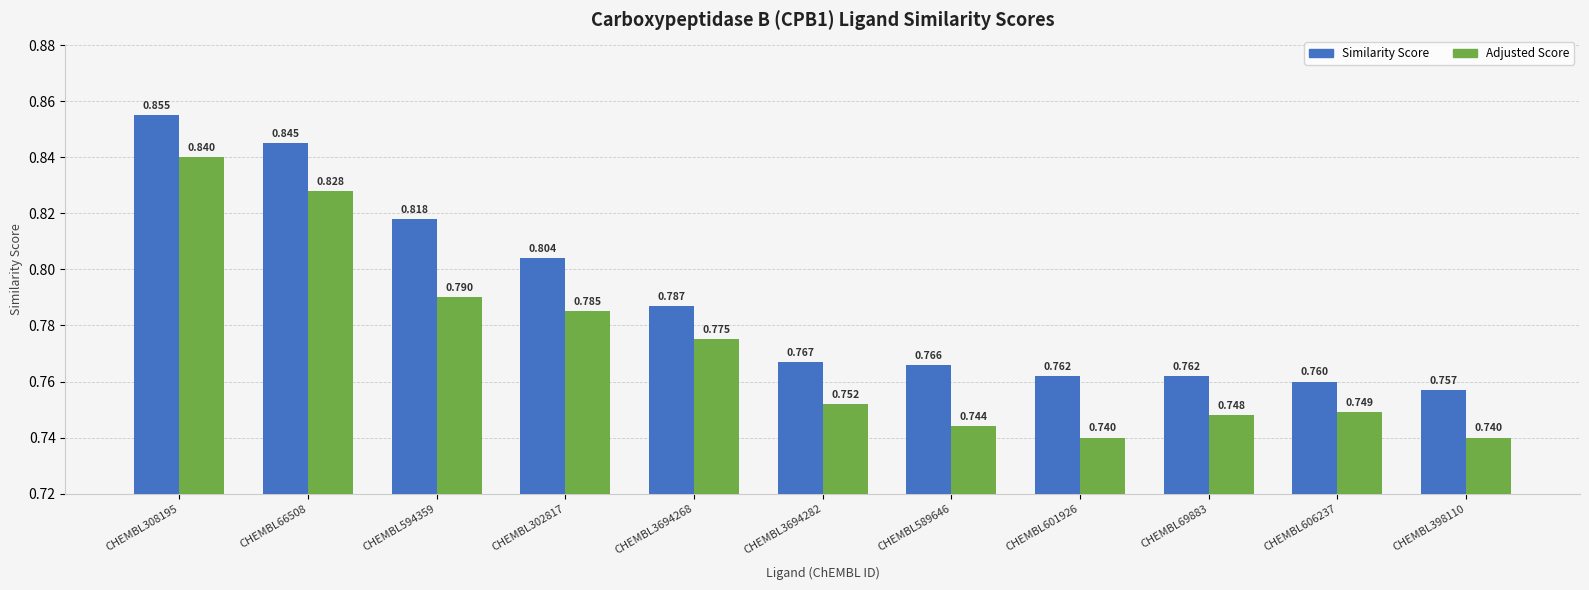

Which series has the largest range (max minus min)?

Adjusted Score